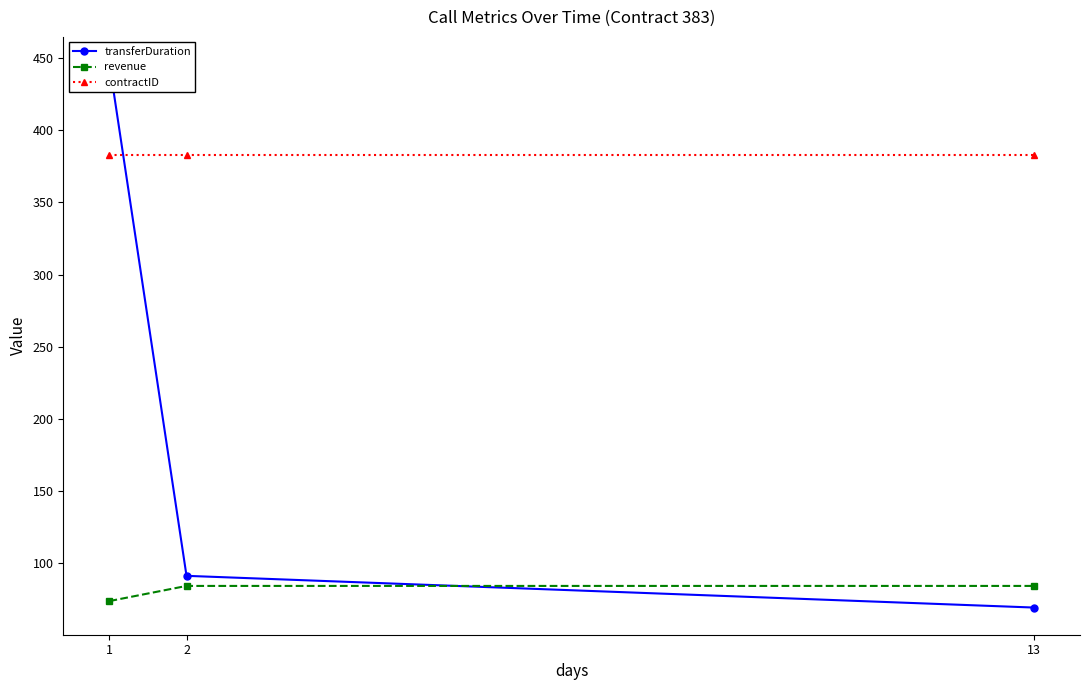

How many lines are shown in the chart?

3